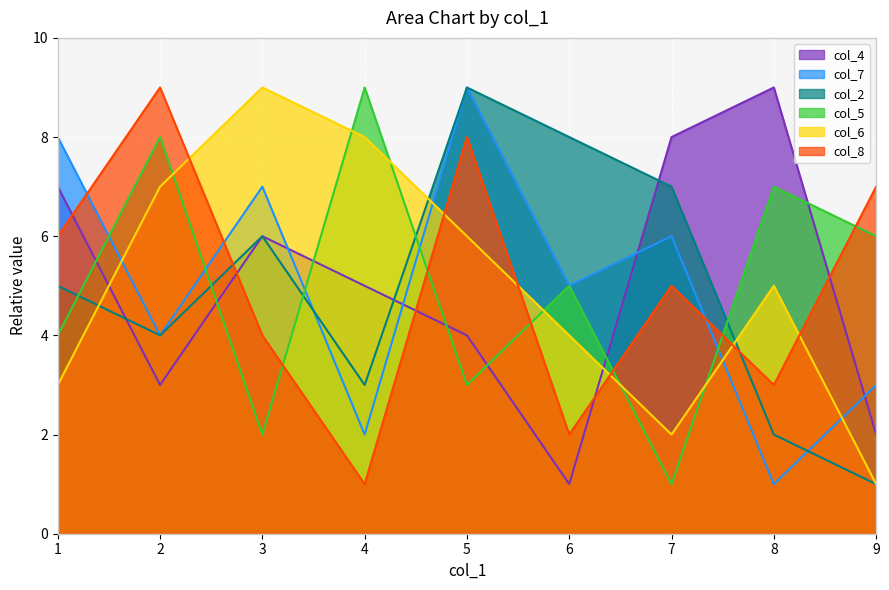

Which has a higher value, 2 or 7?

7